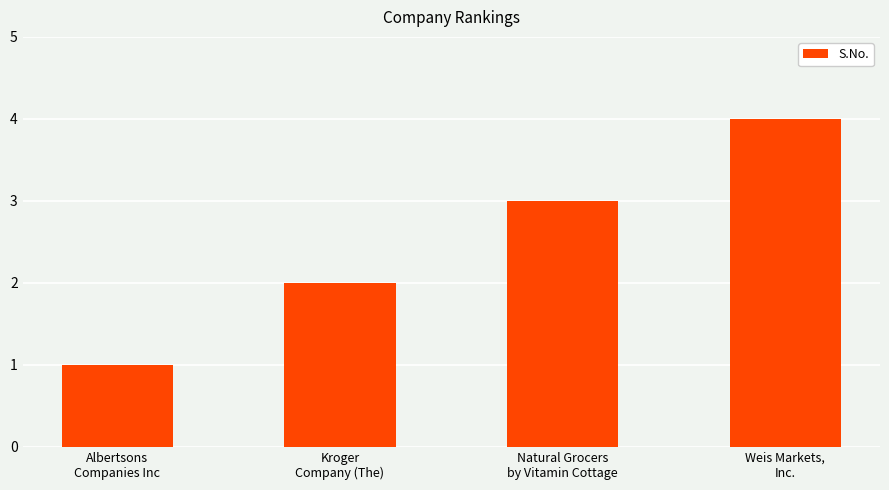

What is the value of the 4th bar from the left?

4